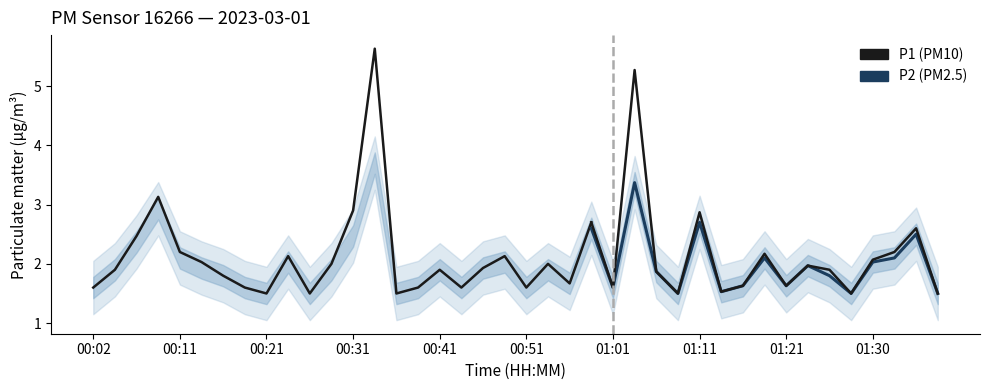

Which label corresponds to the smallest value in the chart?

00:21